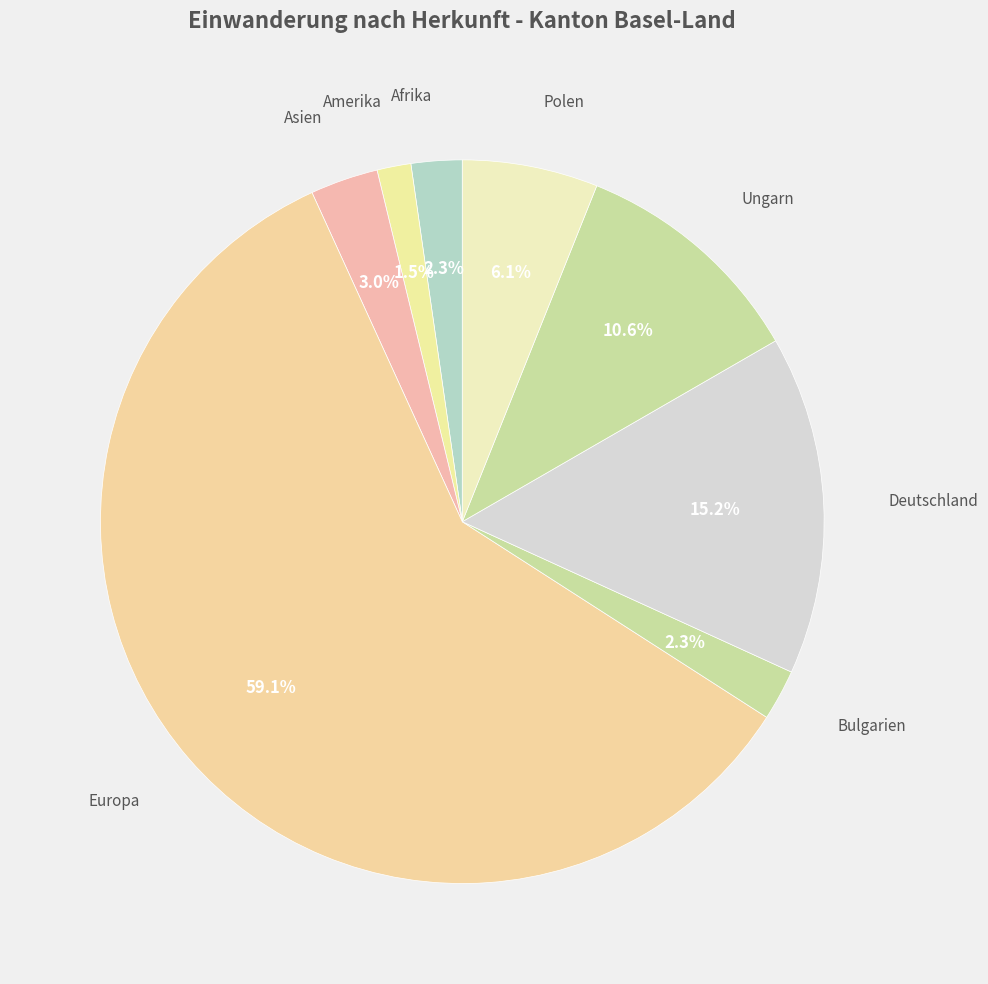

Which category has the smallest portion of the pie?

Amerika